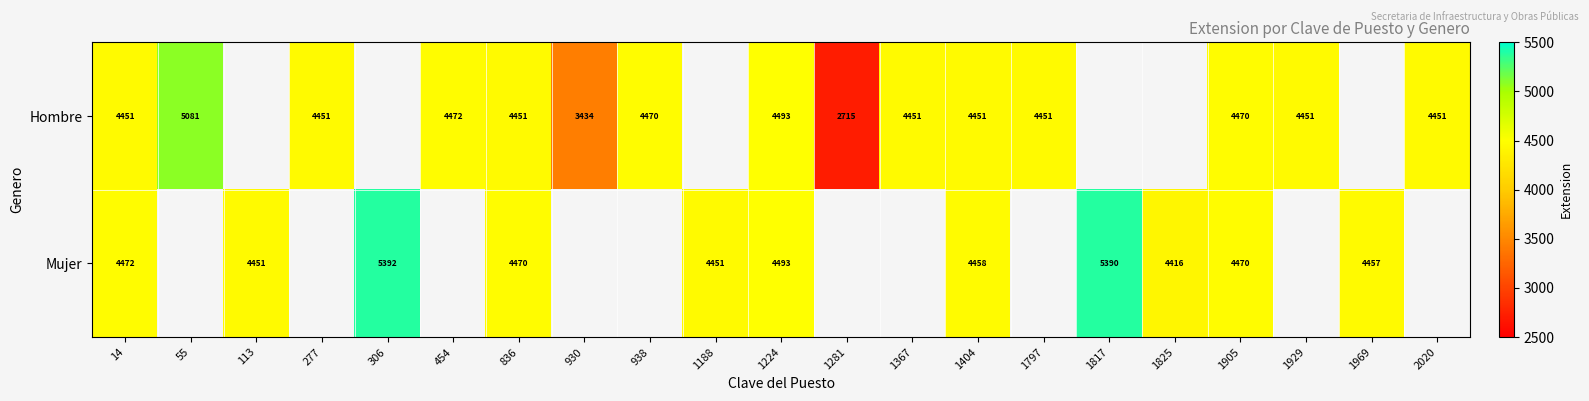

At which category is the sum across all series the highest?

1224